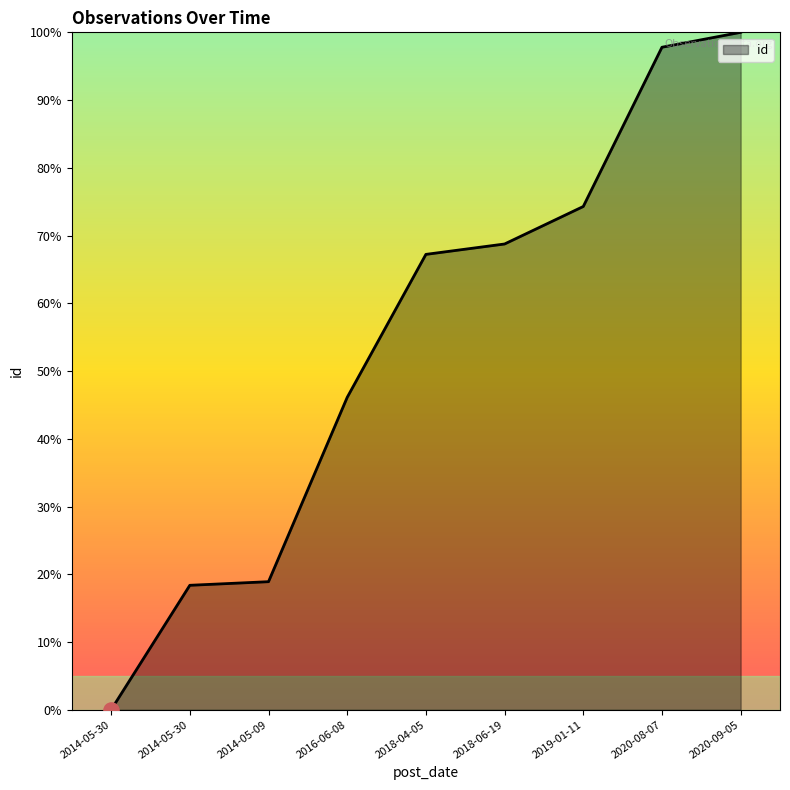

Which has a higher value, 2020-09-05 or 2018-04-05?

2020-09-05